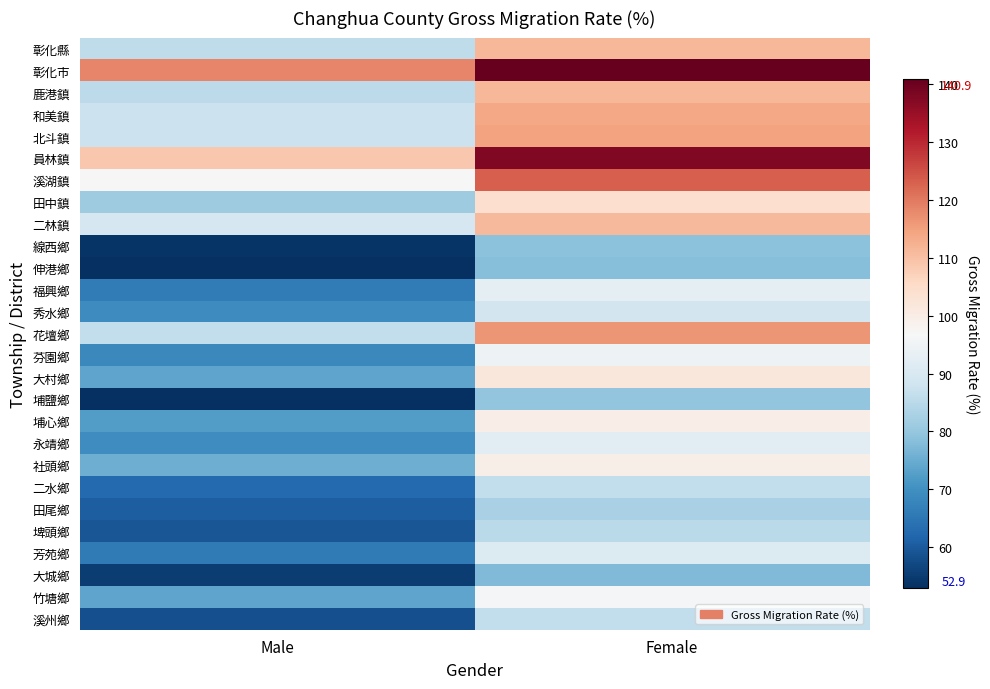

What is the difference between the highest and lowest values at Female?

63.4